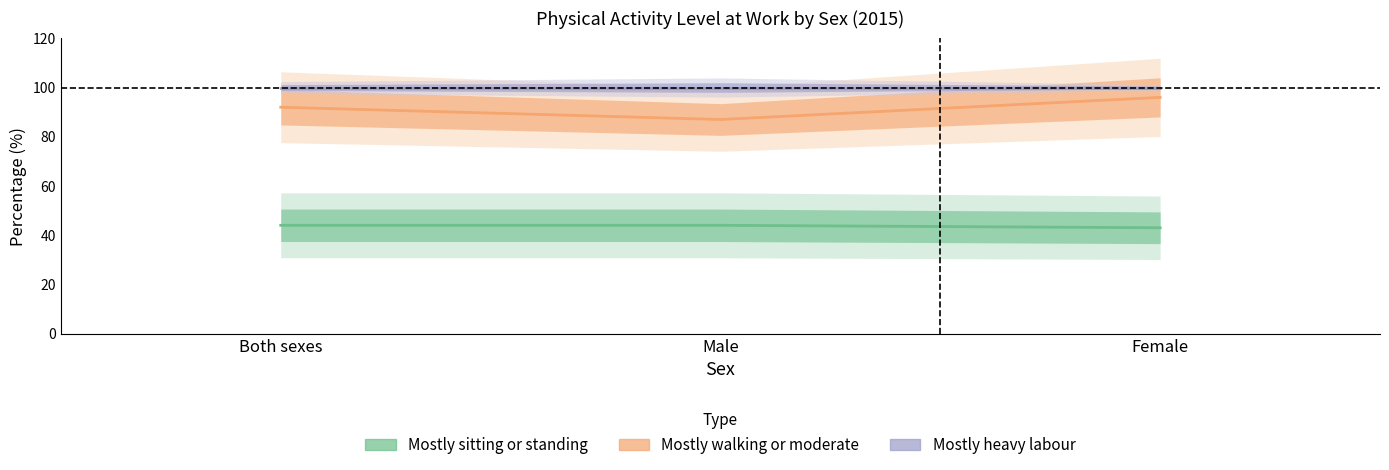

The value of Mostly walking or moderate at Male is 87. True or false?

True